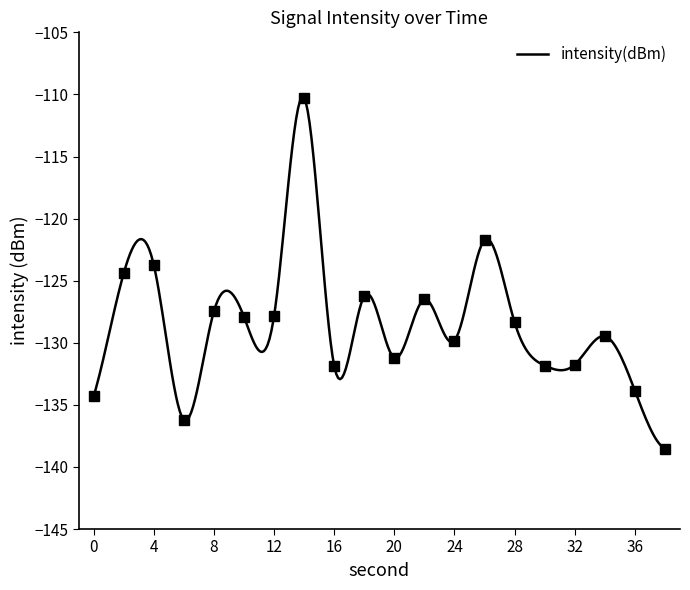

True or false: there are more than 2 points higher than both neighbors.

True